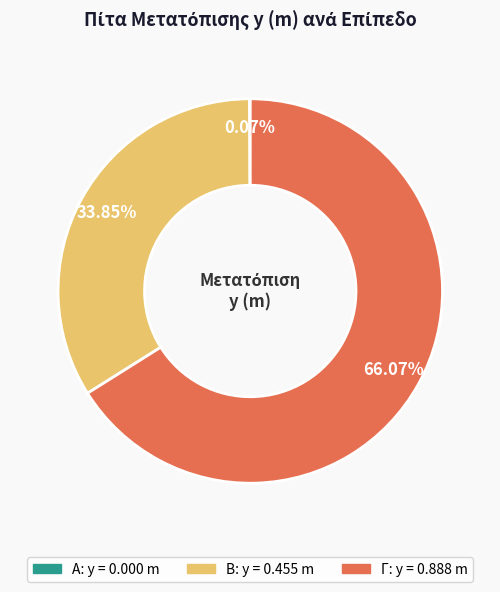

Does any single category account for the majority?

Yes